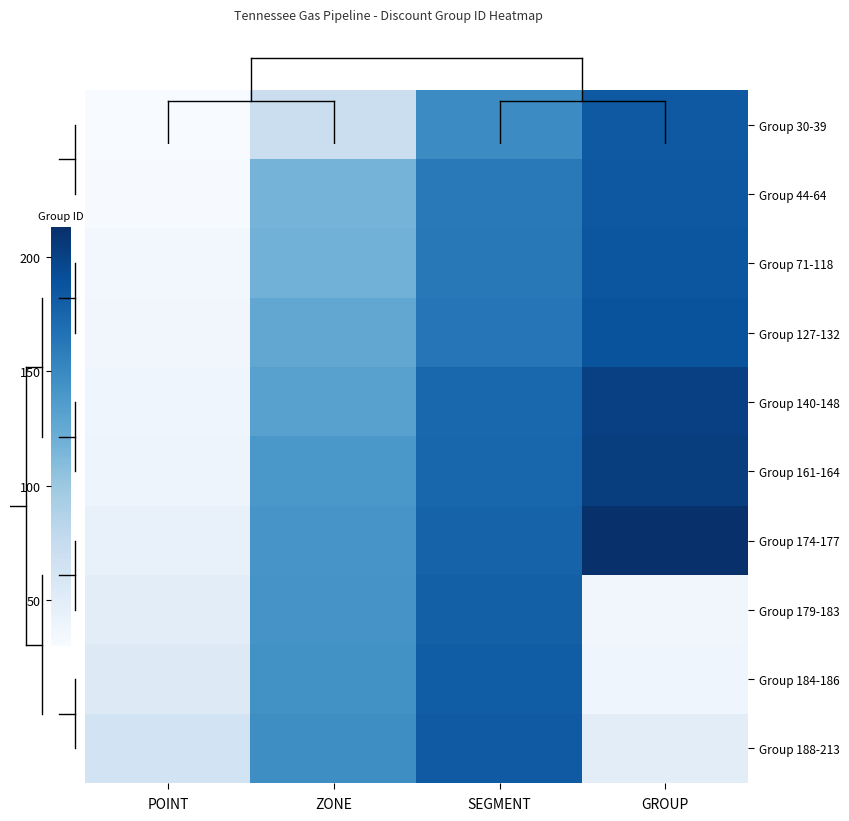

What is the difference between the Group 140-148 values at POINT and SEGMENT?

136